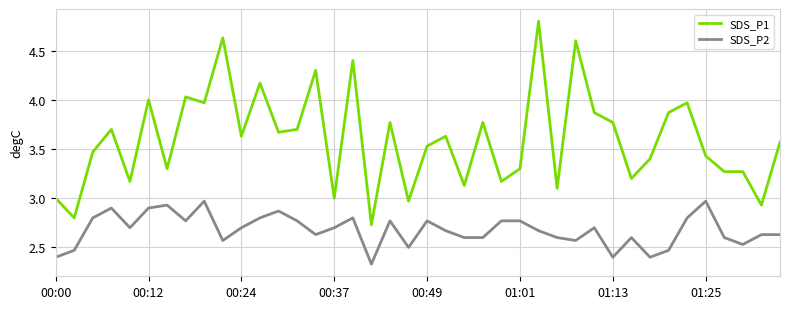

Which series has the largest total across all categories?

SDS_P1